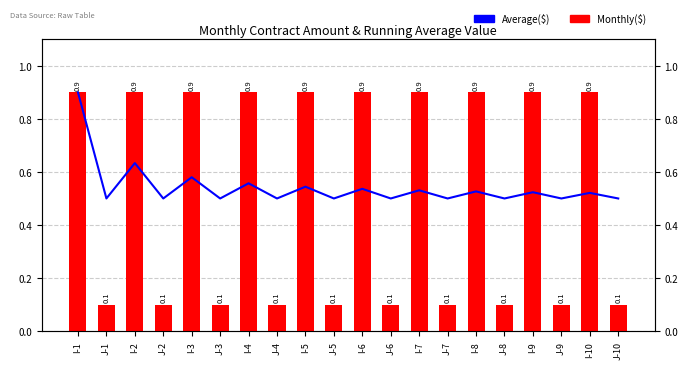

What is the smallest value displayed?

0.1